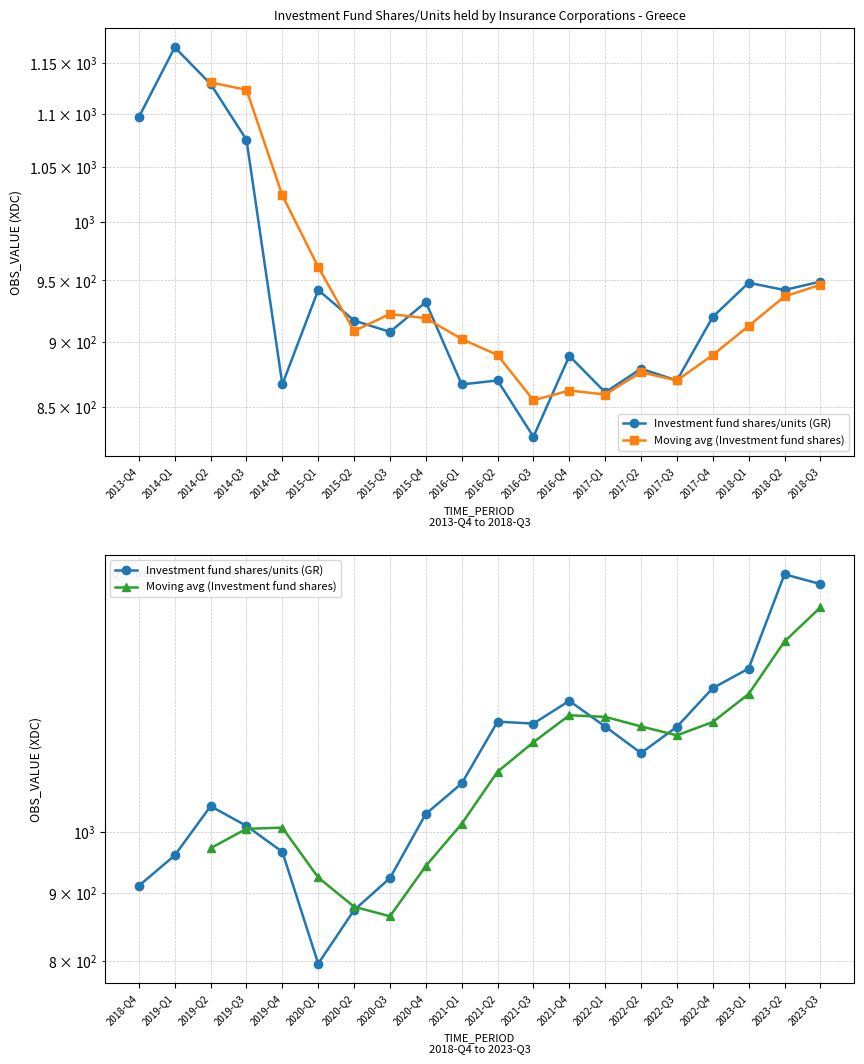

How many data points are less than 920?

10